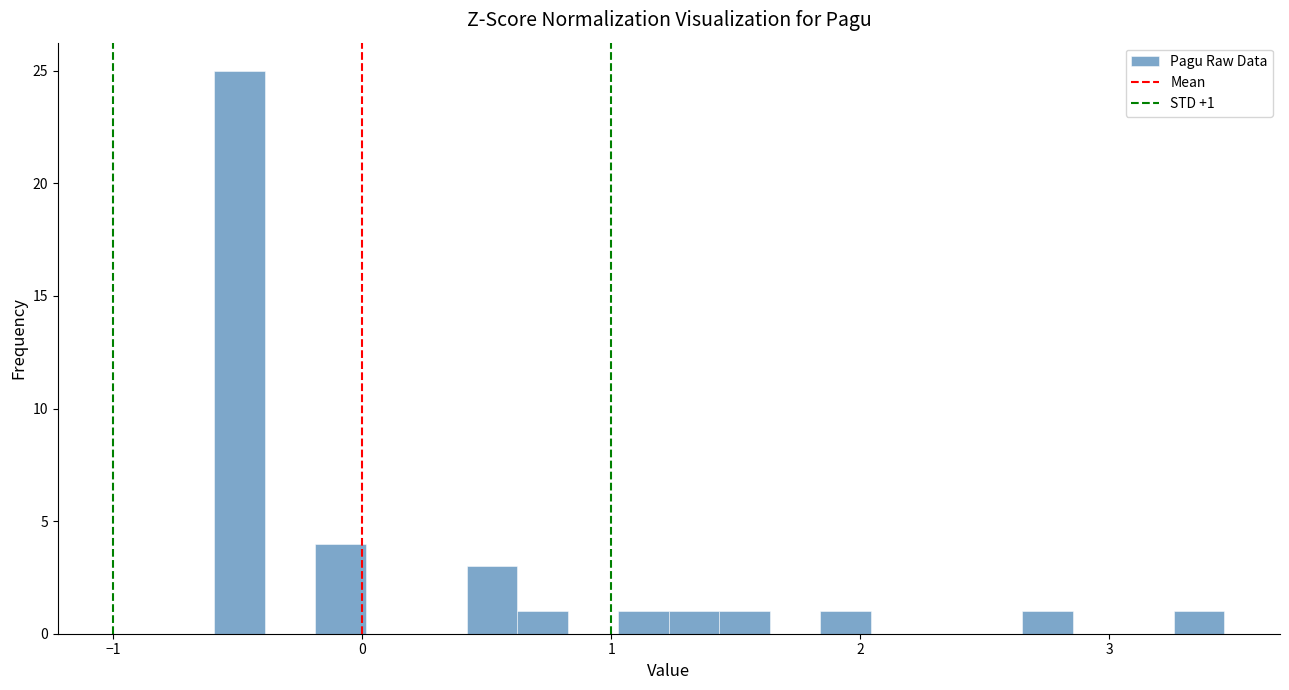

Around what value on the x-axis is the tallest bar? Give the approximate position of its centre, as read against the axis.

-0.5